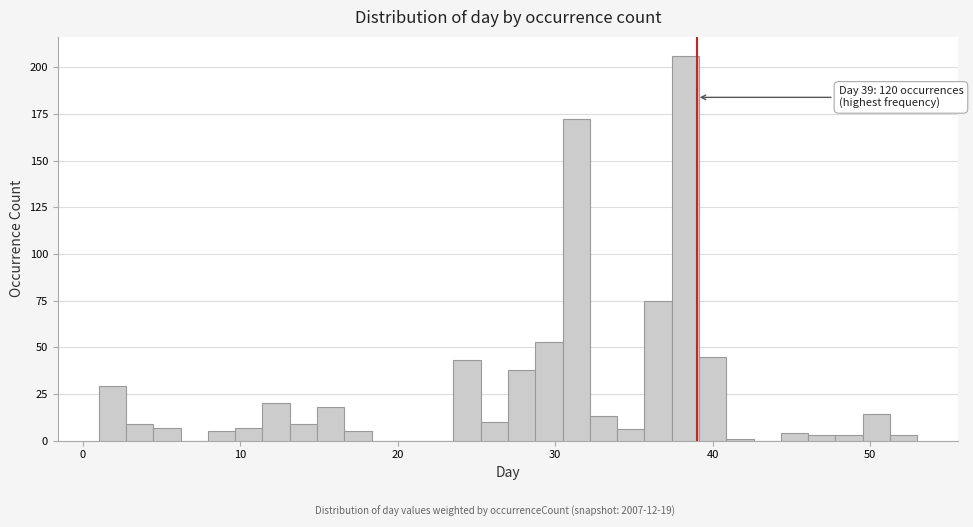

Read against the x-axis, roughly where is the centre of the tallest bar?

38